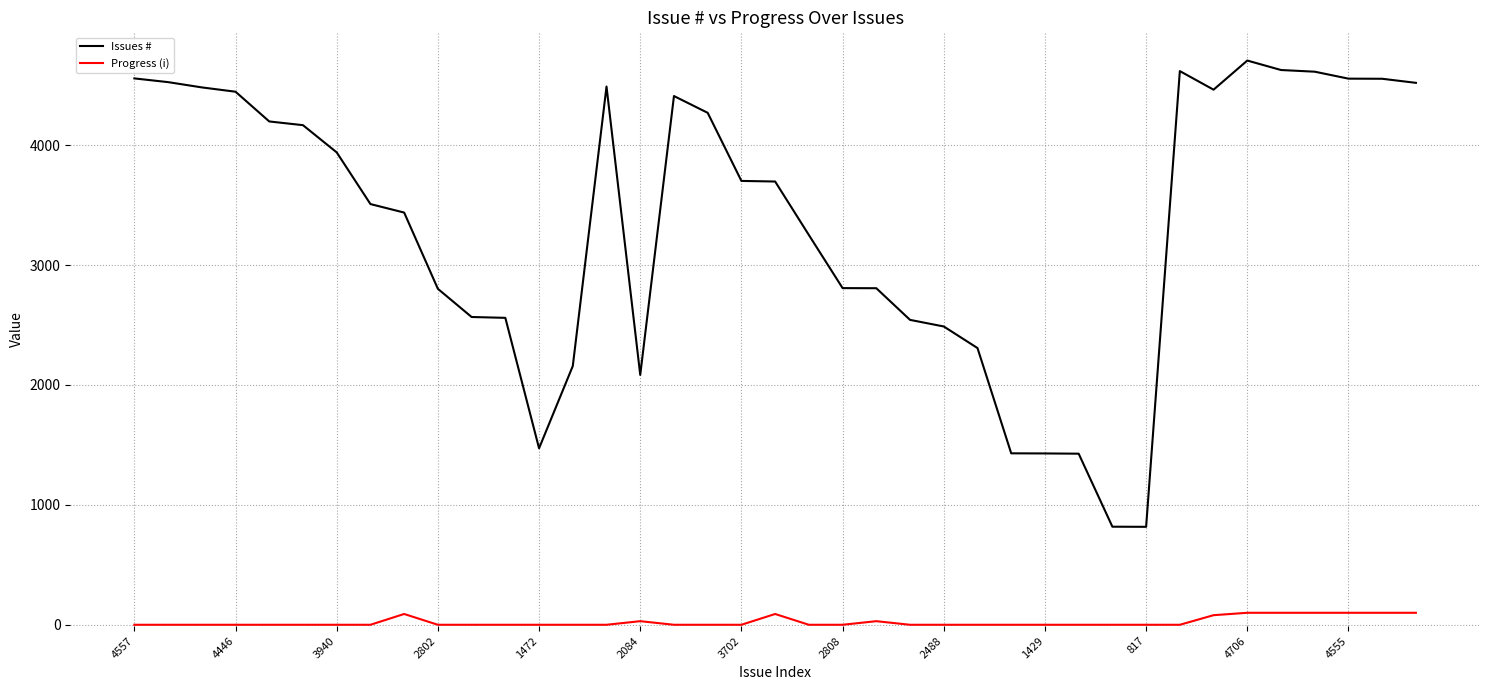

True or false: Issues # and Progress (i) cross at least once.

False